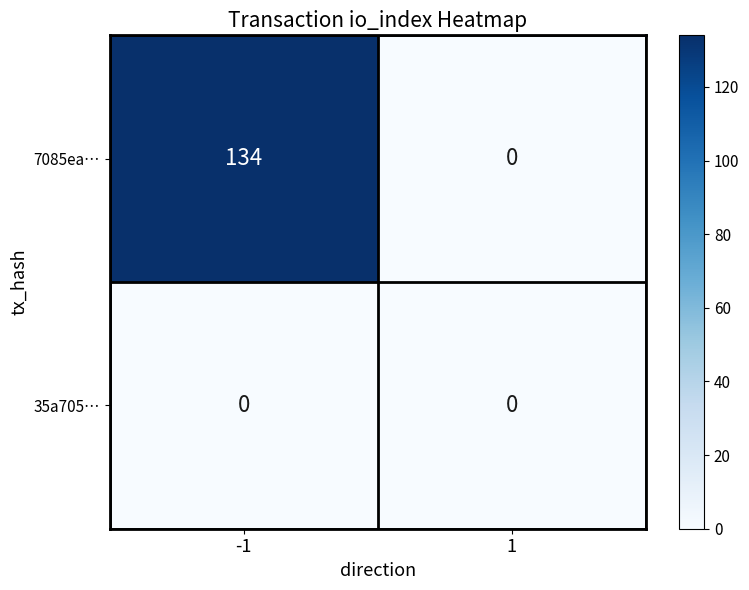

What is the approximate value of 7085ea… at -1?

134